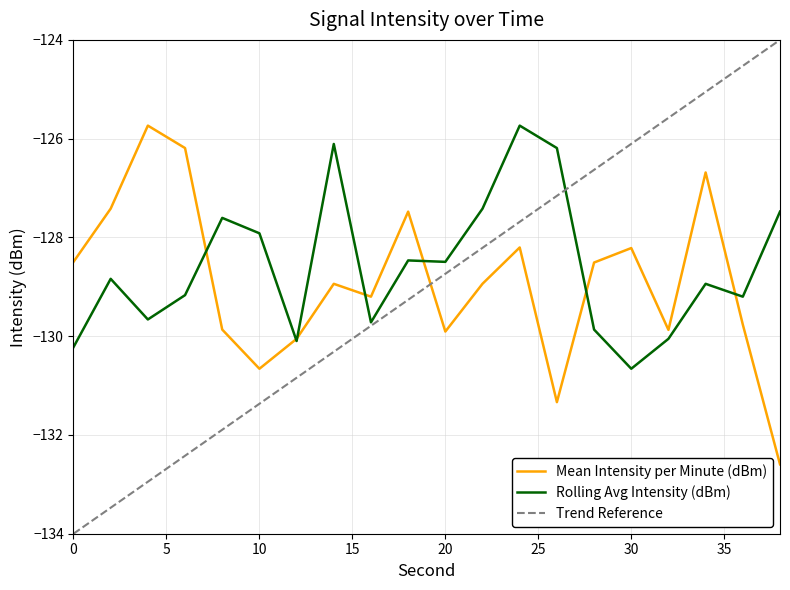

Which series has the largest range (max minus min)?

Mean Intensity per Minute (dBm)